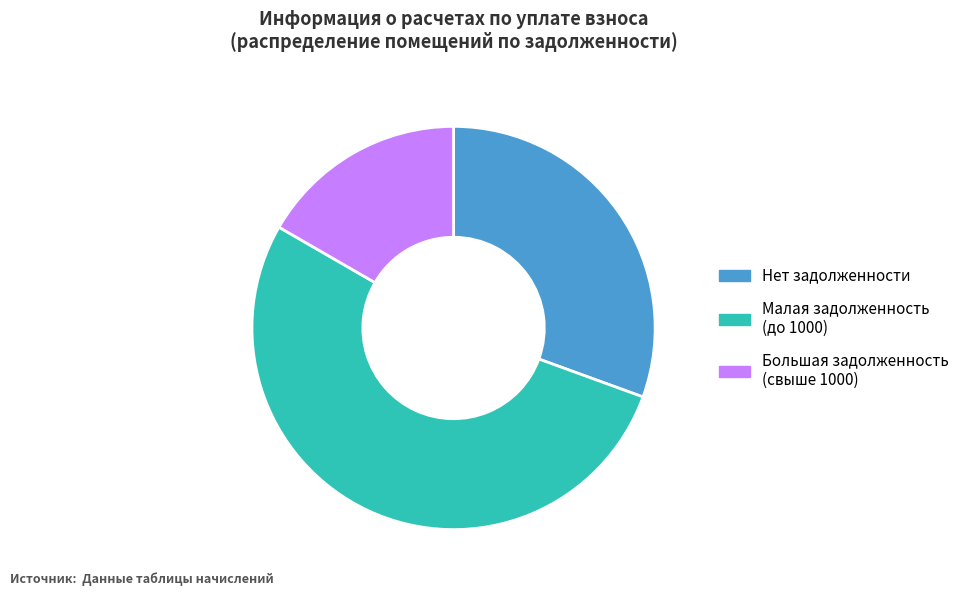

Is the sum of Нет задолженности and Большая задолженность (свыше 1000) greater than half?

No